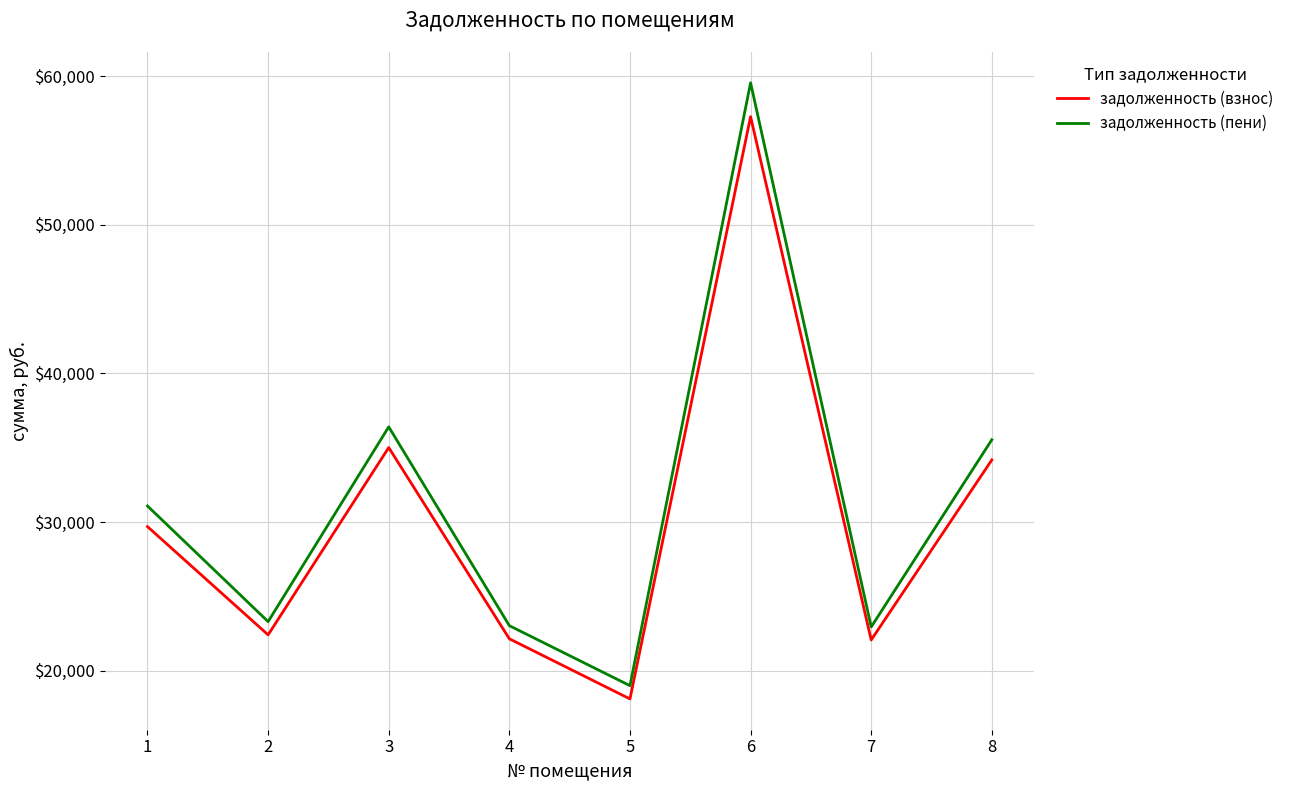

What are all the series names shown in the legend?

задолженность (взнос), задолженность (пени)